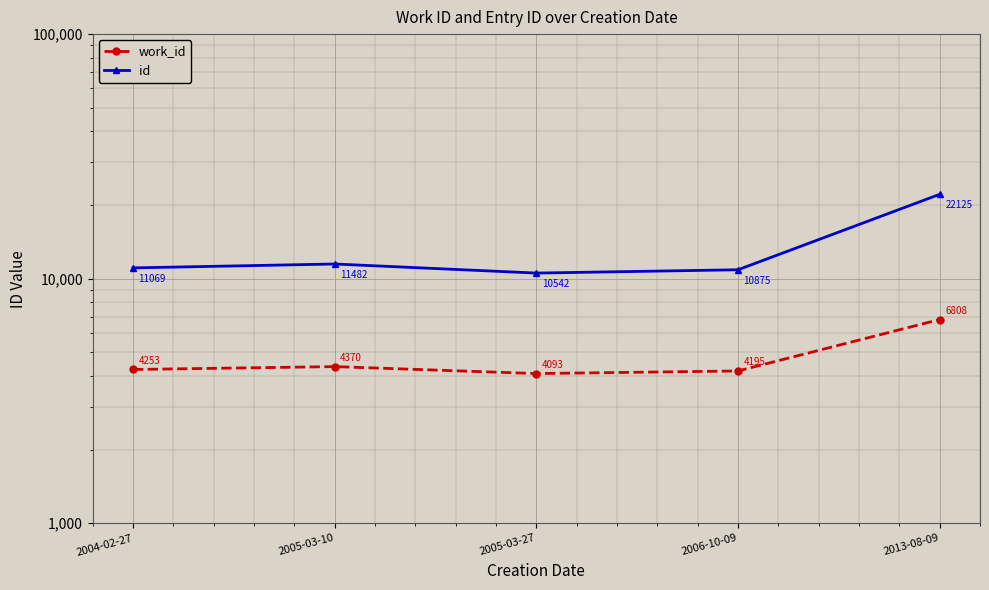

How many interior local peaks does the work_id series have?

1